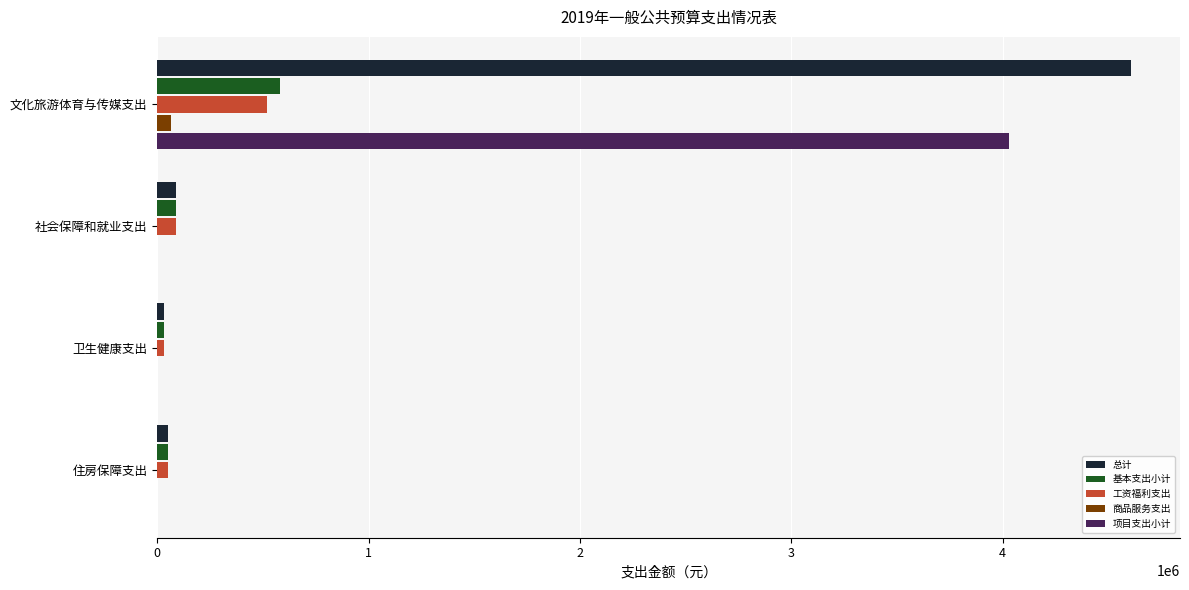

Is the value of 商品服务支出 at 社会保障和就业支出 greater than the value of 工资福利支出 at 文化旅游体育与传媒支出?

No